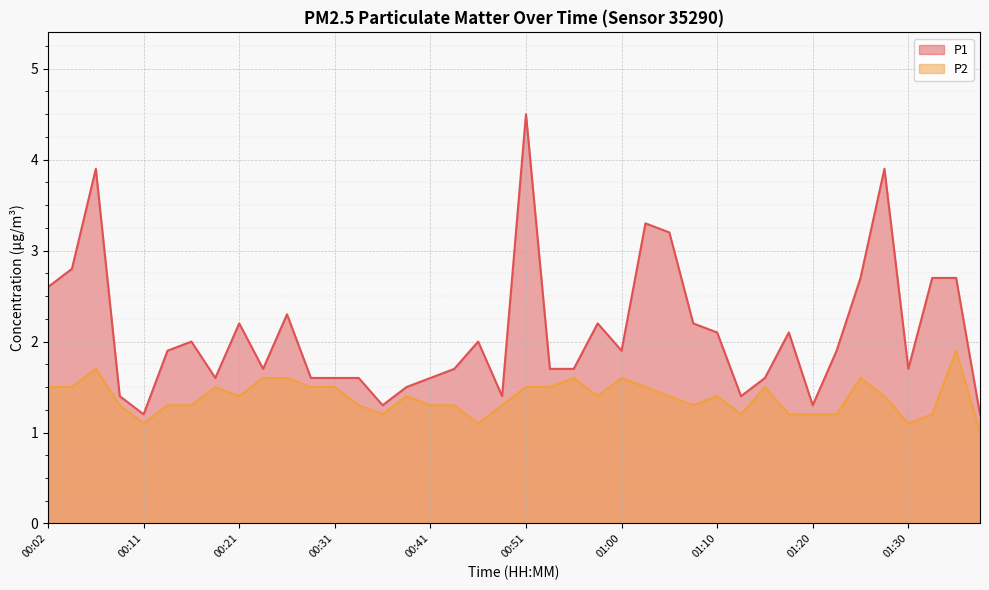

What are all the series names shown in the legend?

P1, P2